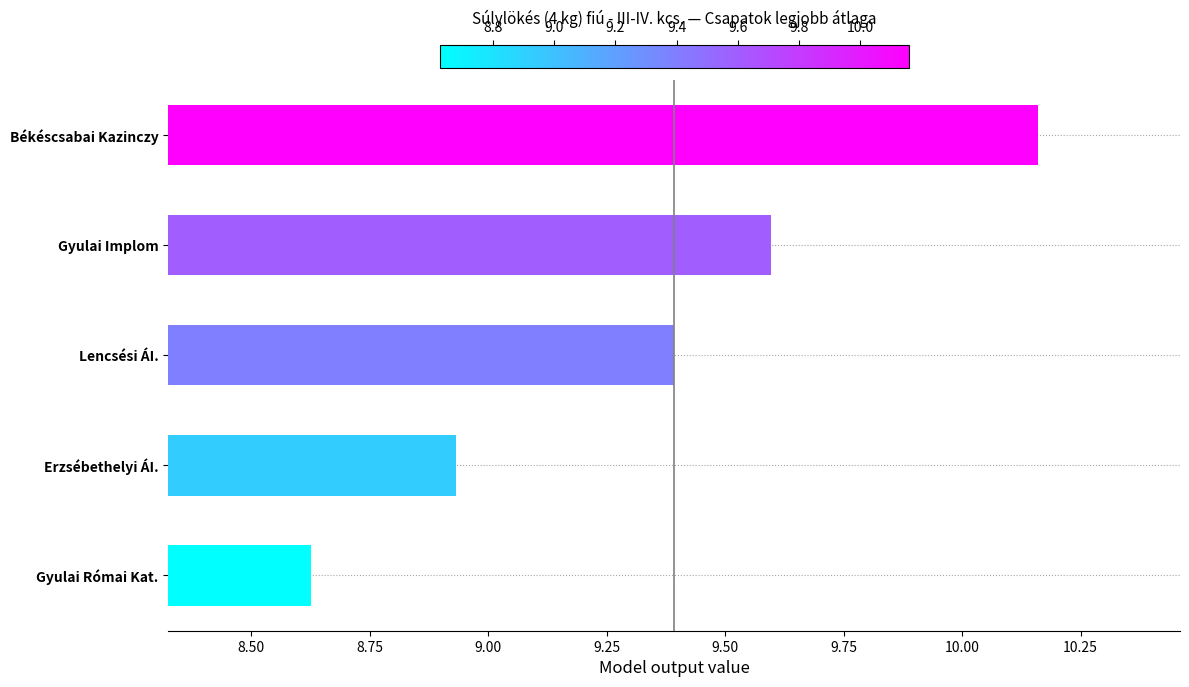

What is the label of the 4th bar from the top?

Erzsébethelyi ÁI.